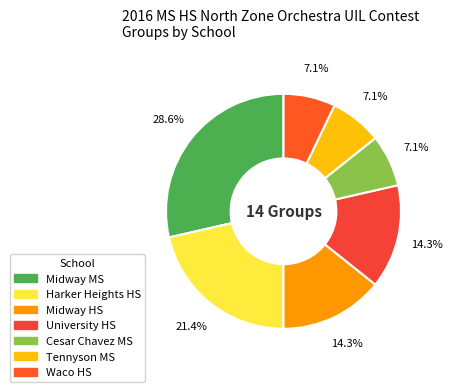

Count the number of slices in the pie.

7